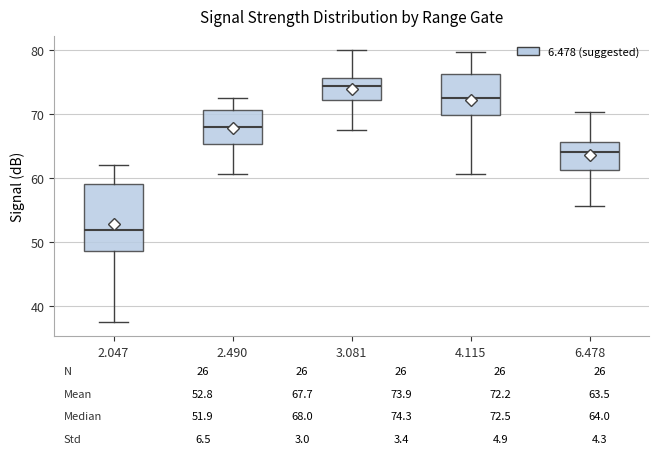

Comparing the boxes themselves (not the whiskers), which one is the tallest?

2.047